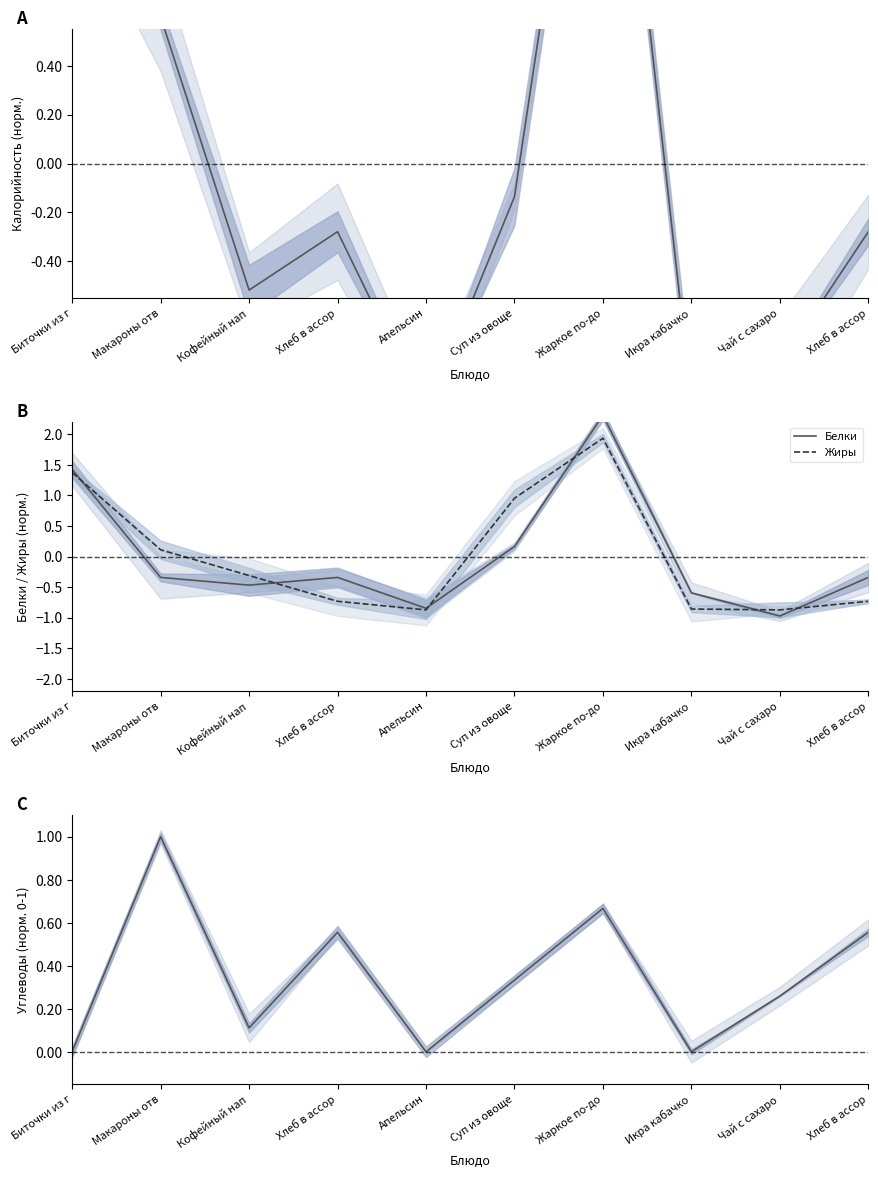

What is the value of the Жиры point at the 9th from the left?

-0.9